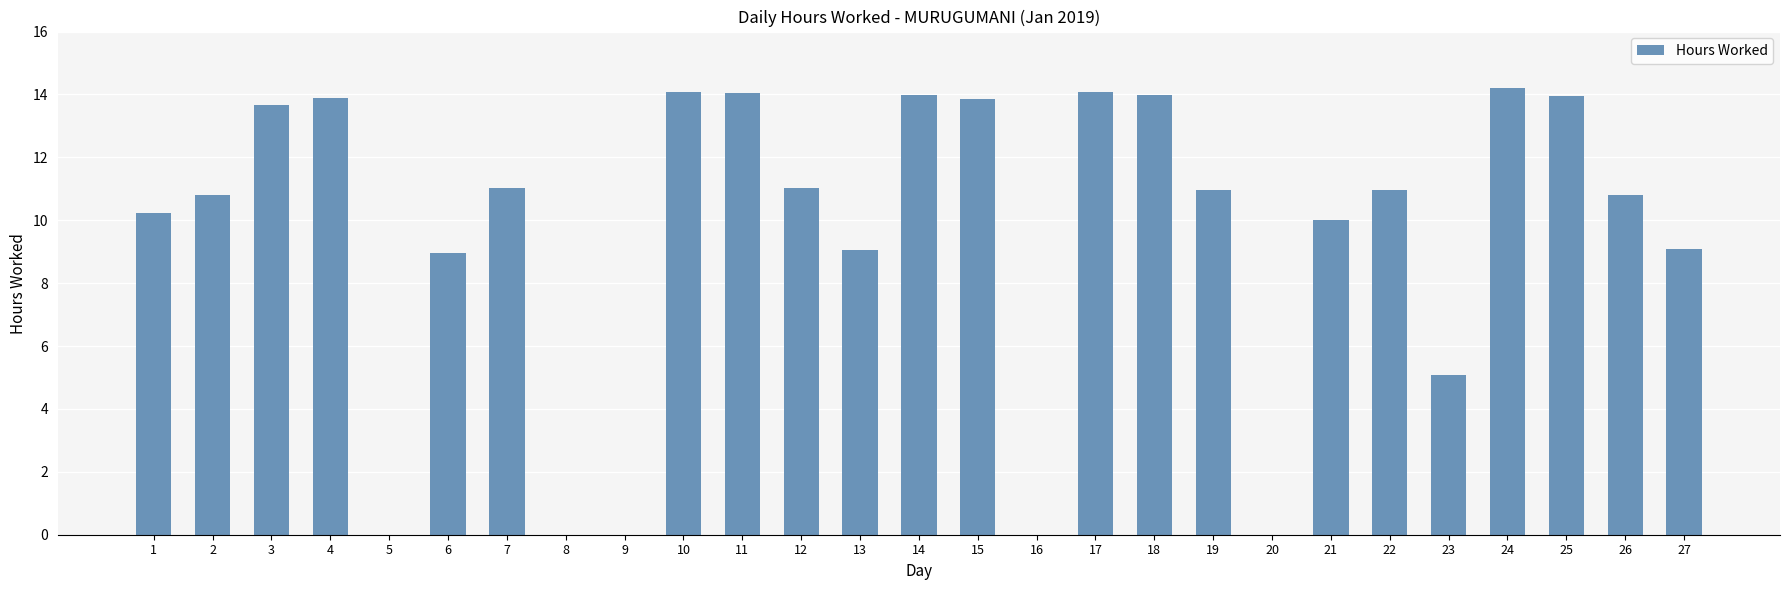

What is the greatest value displayed?

14.2